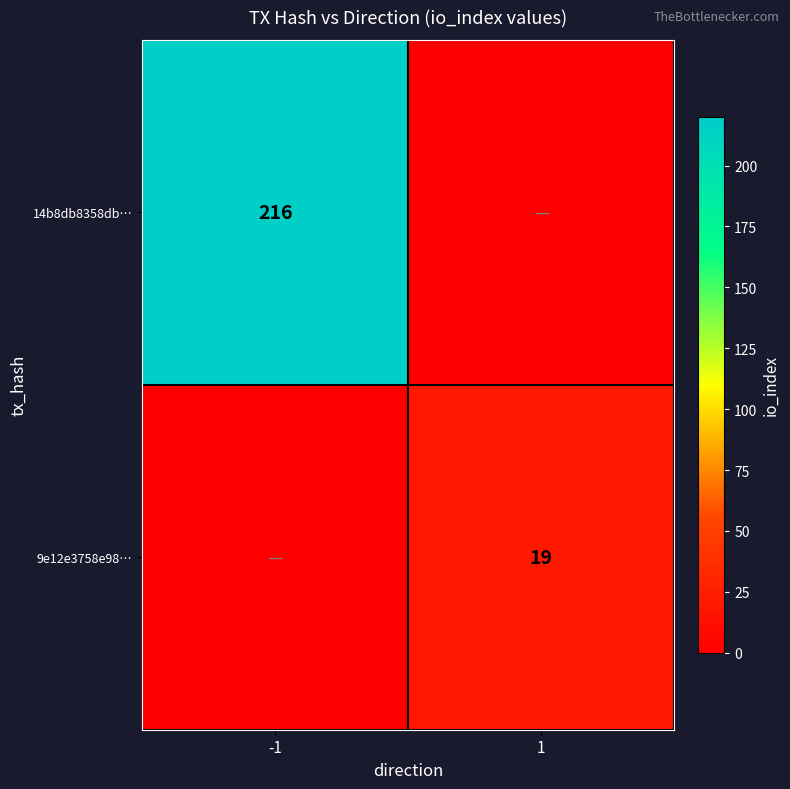

Is it true that 9e12e3758e98… equals 19 at 1?

True